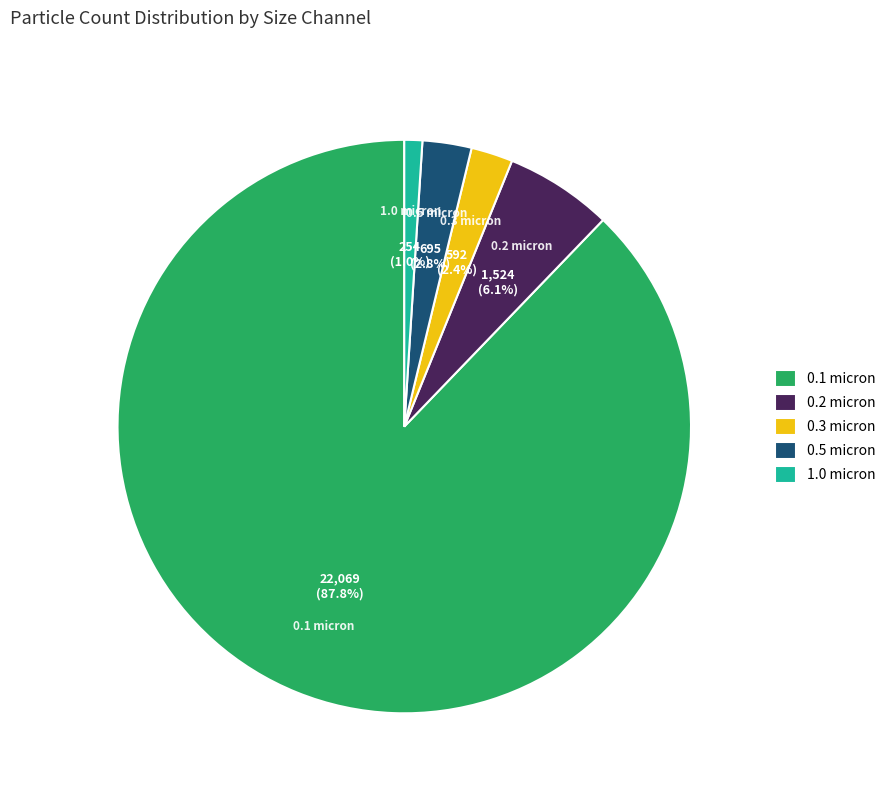

Which has a higher value, 0.1 micron or 0.2 micron?

0.1 micron